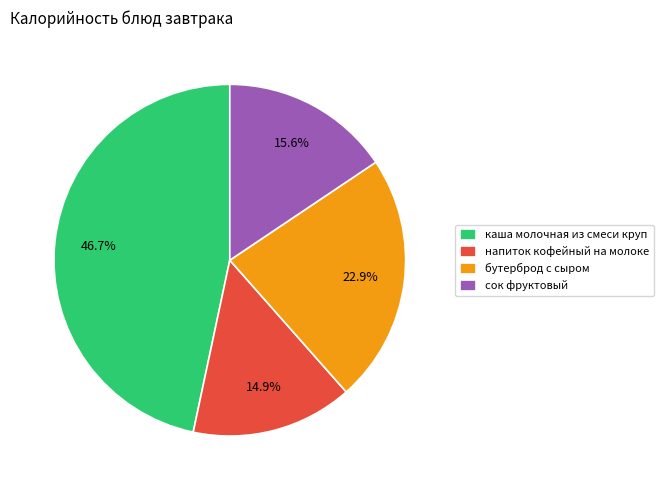

Which category has the biggest portion of the pie?

каша молочная из смеси круп